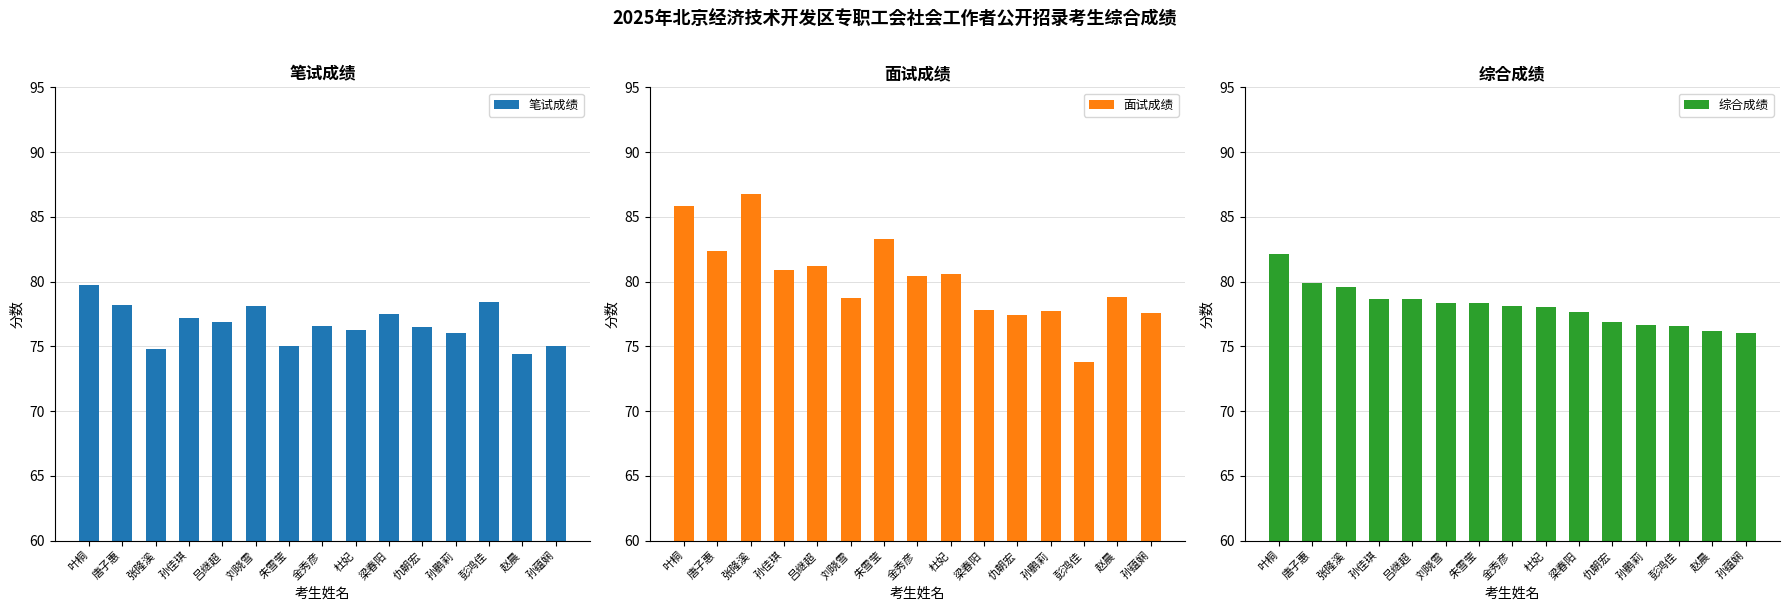

What is the minimum value for 笔试成绩?

74.4